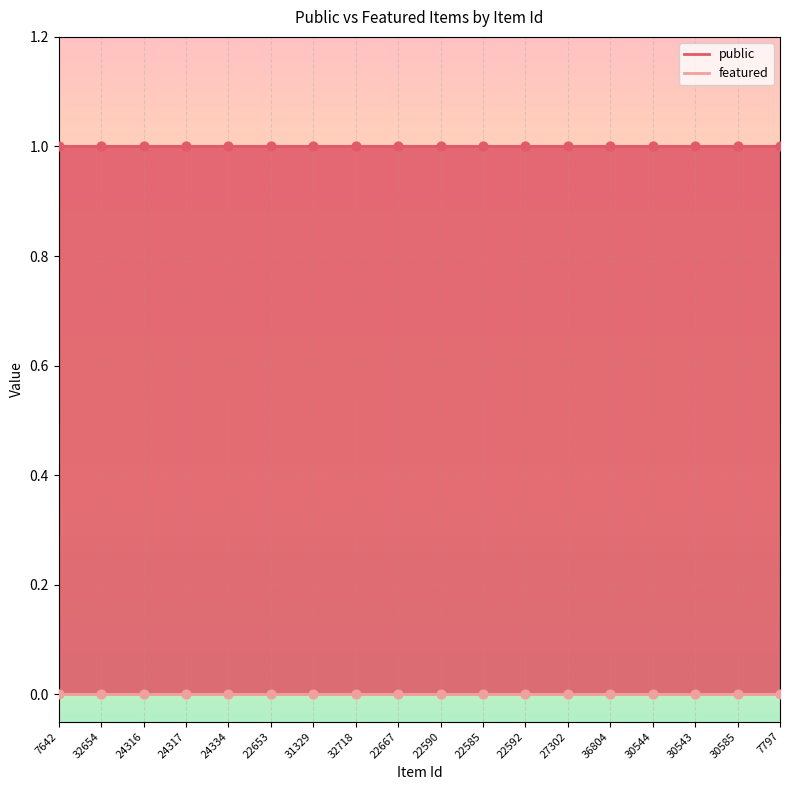

At which category is the sum across all series the highest?

7642